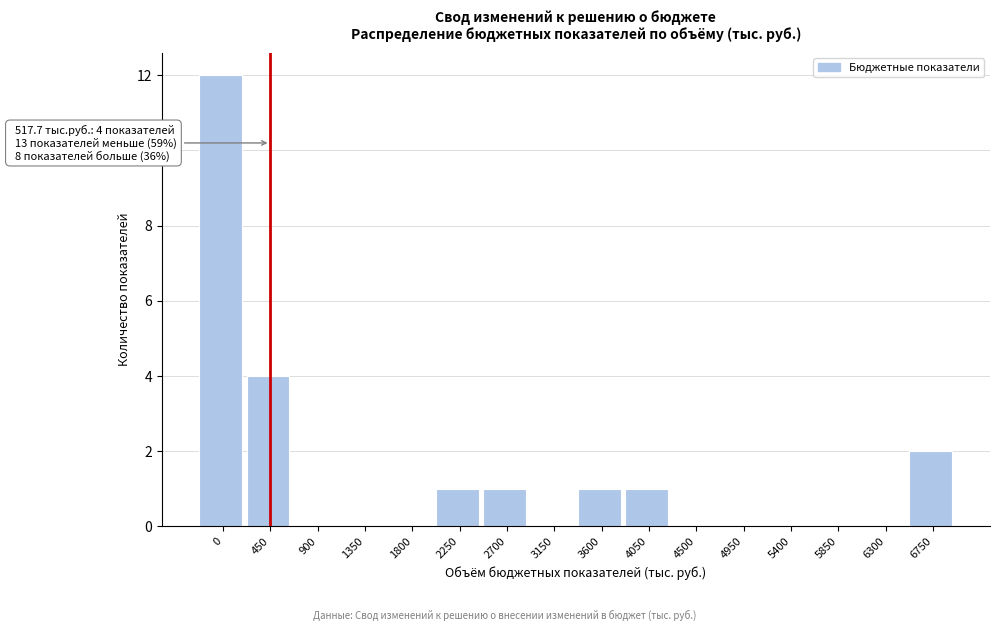

Reading left to right, transcribe all the data shown in this chart.

0=12	450=4	900=0	1350=0	1800=0	2250=1	2700=1	3150=0	3600=1	4050=1	4500=0	4950=0	5400=0	5850=0	6300=0	6750=2